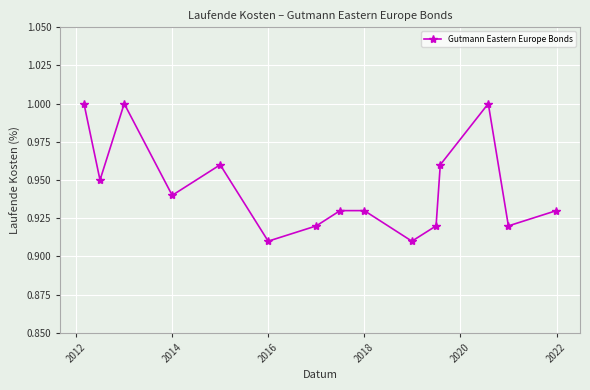

How many points are lower than both their immediate neighbors (excluding endpoints)?

5